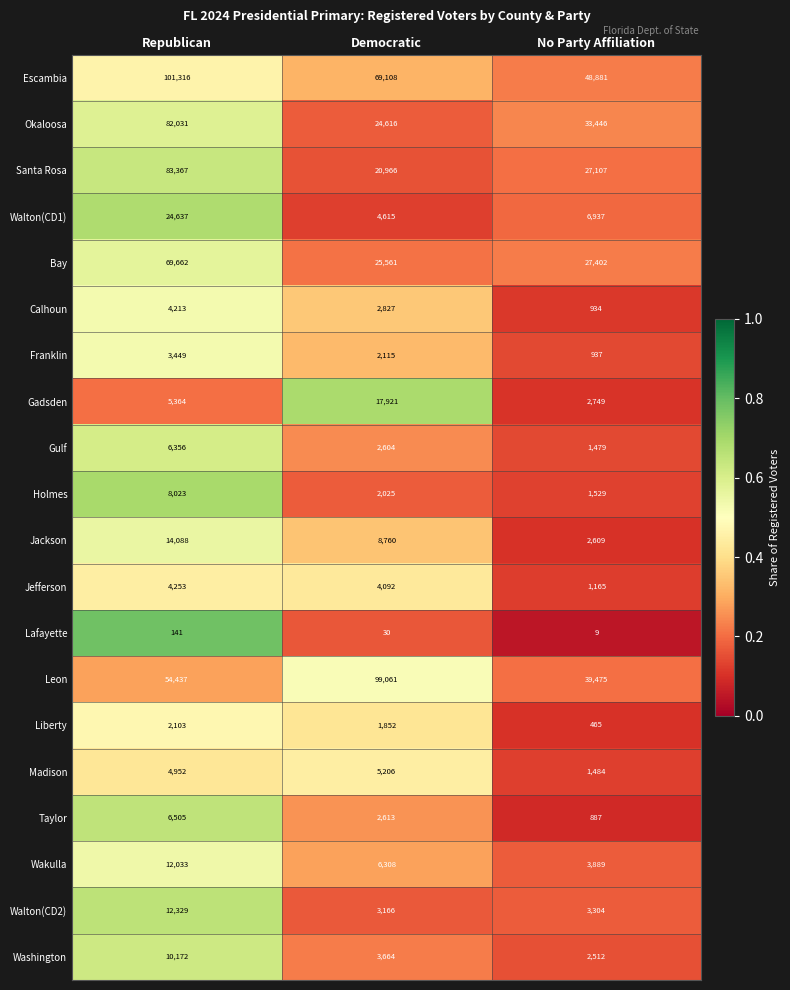

What is the smallest value displayed?

9